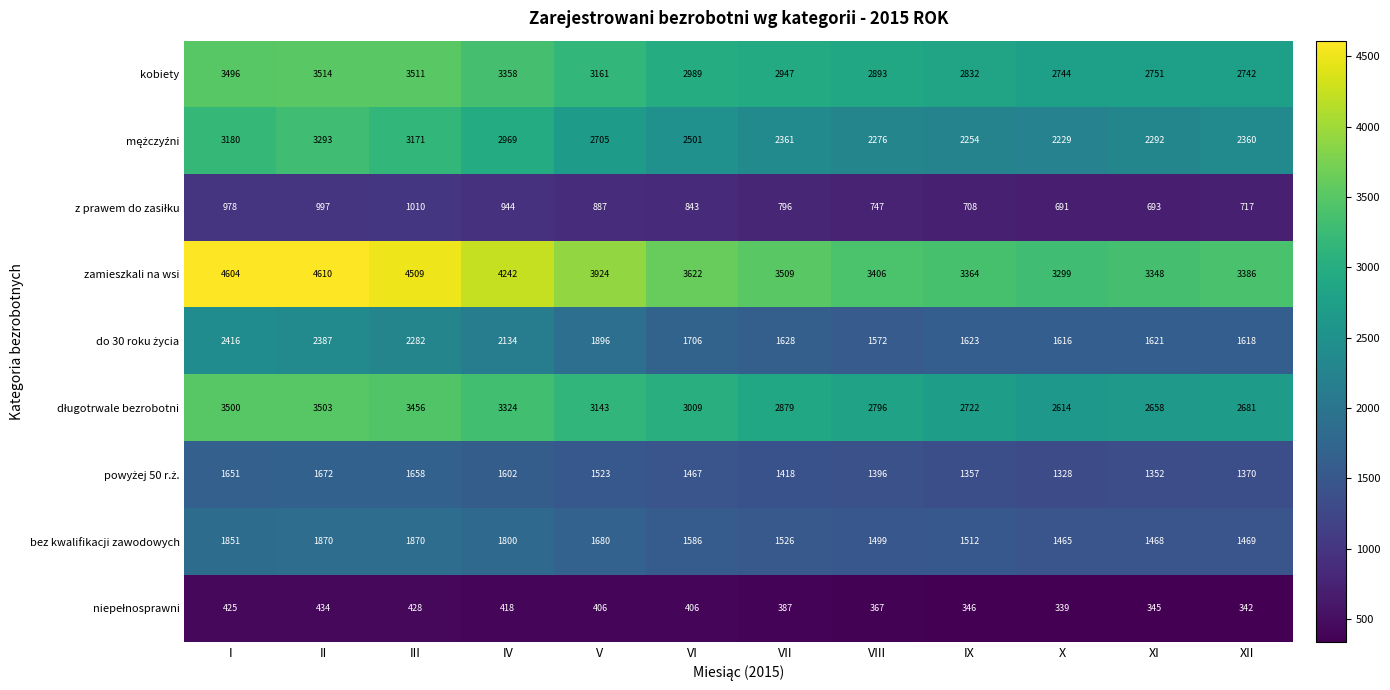

The value of bez kwalifikacji zawodowych at XII is 1975. True or false?

False